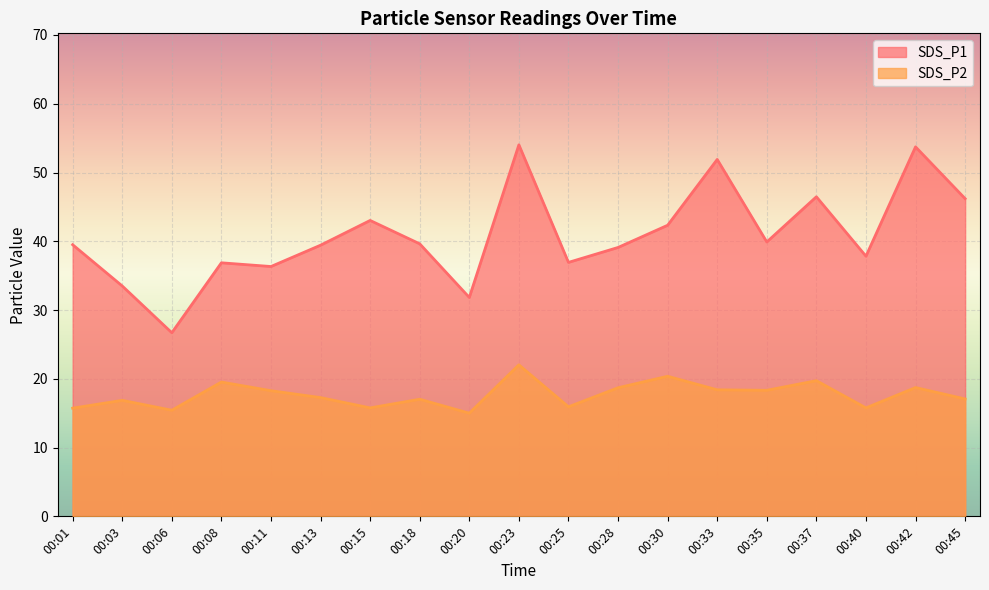

True or false: SDS_P2 and SDS_P1 intersect in this chart.

False